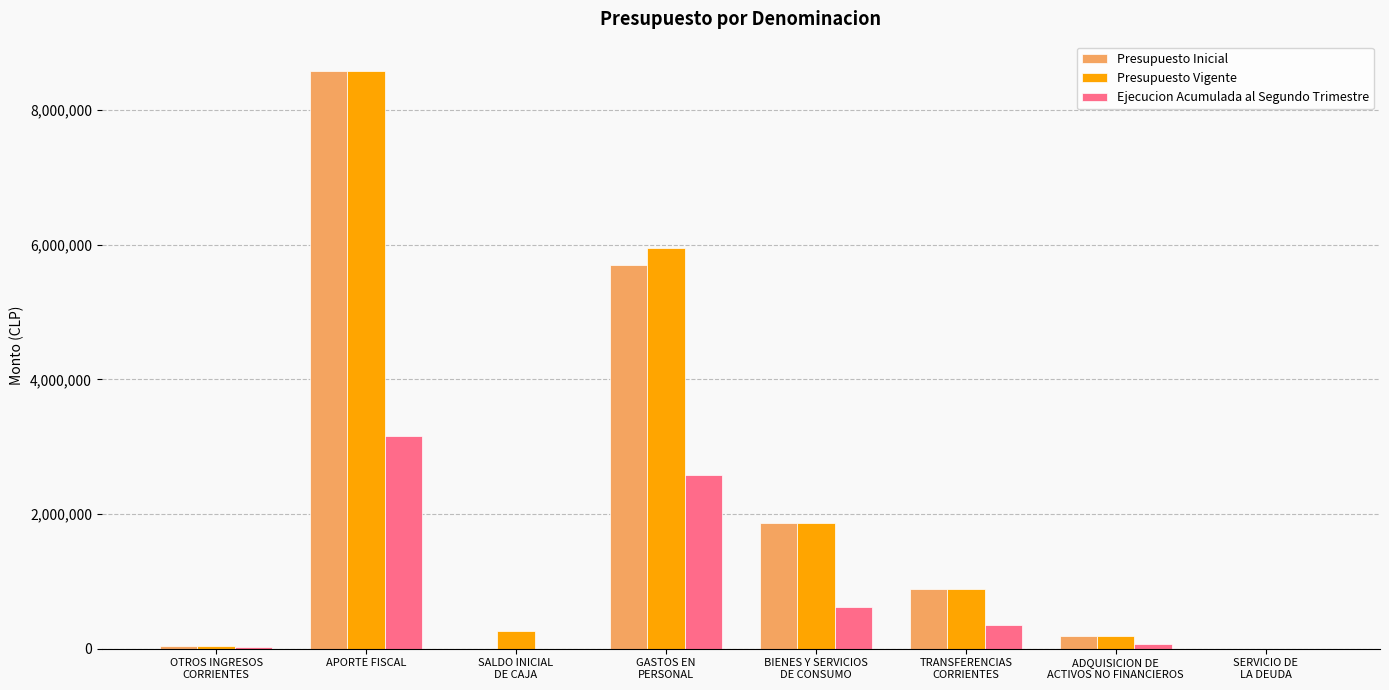

What is the total value across all series at APORTE FISCAL?

20342197